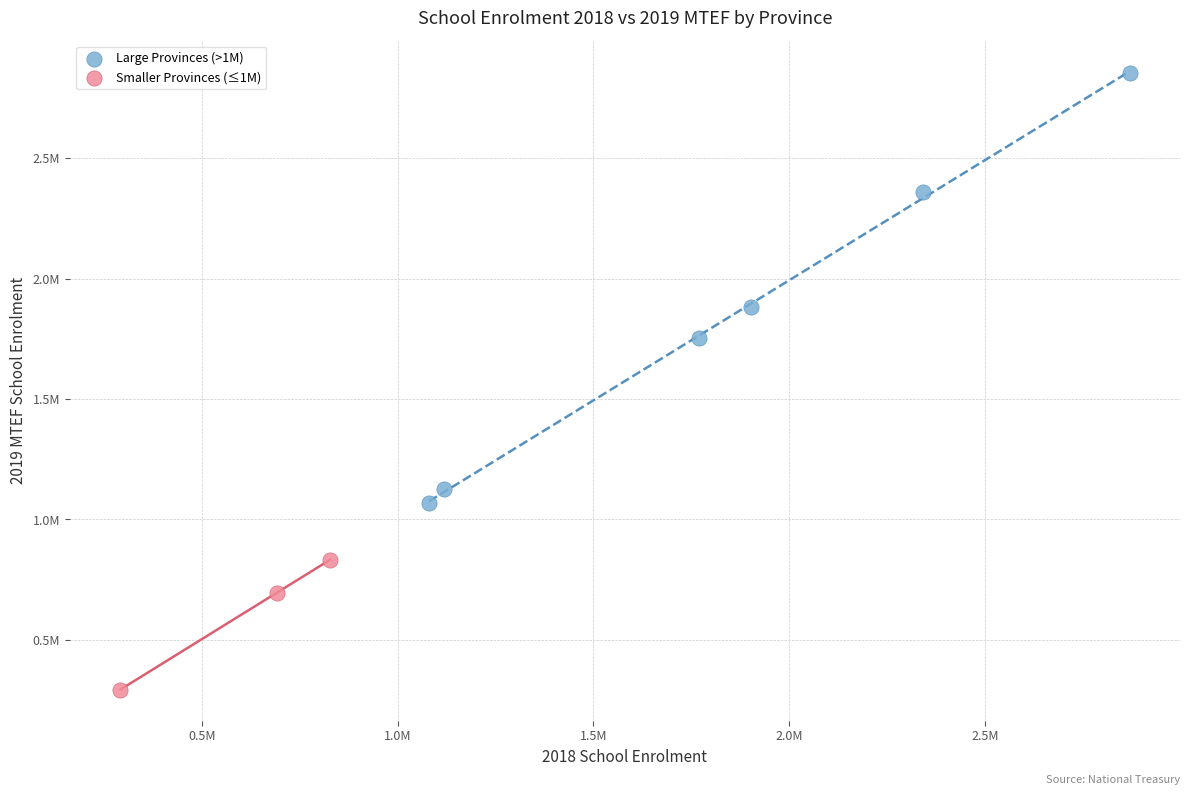

Which series contains the lowest Y value?

Smaller Provinces (≤1M)